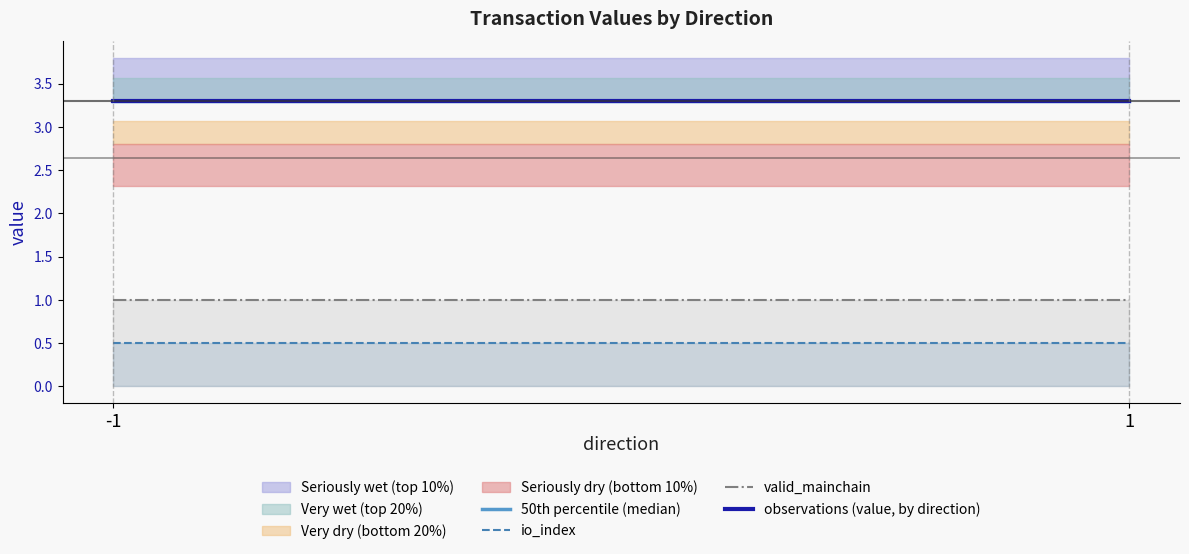

Which category has the highest value in the valid_mainchain series?

-1